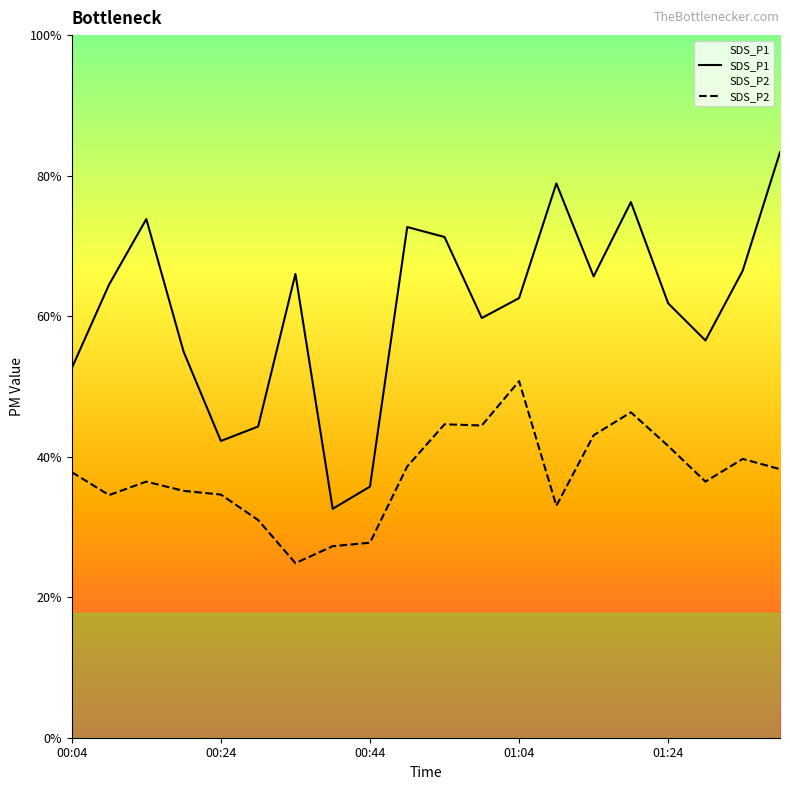

At which label does SDS_P1 reach its minimum?

00:39